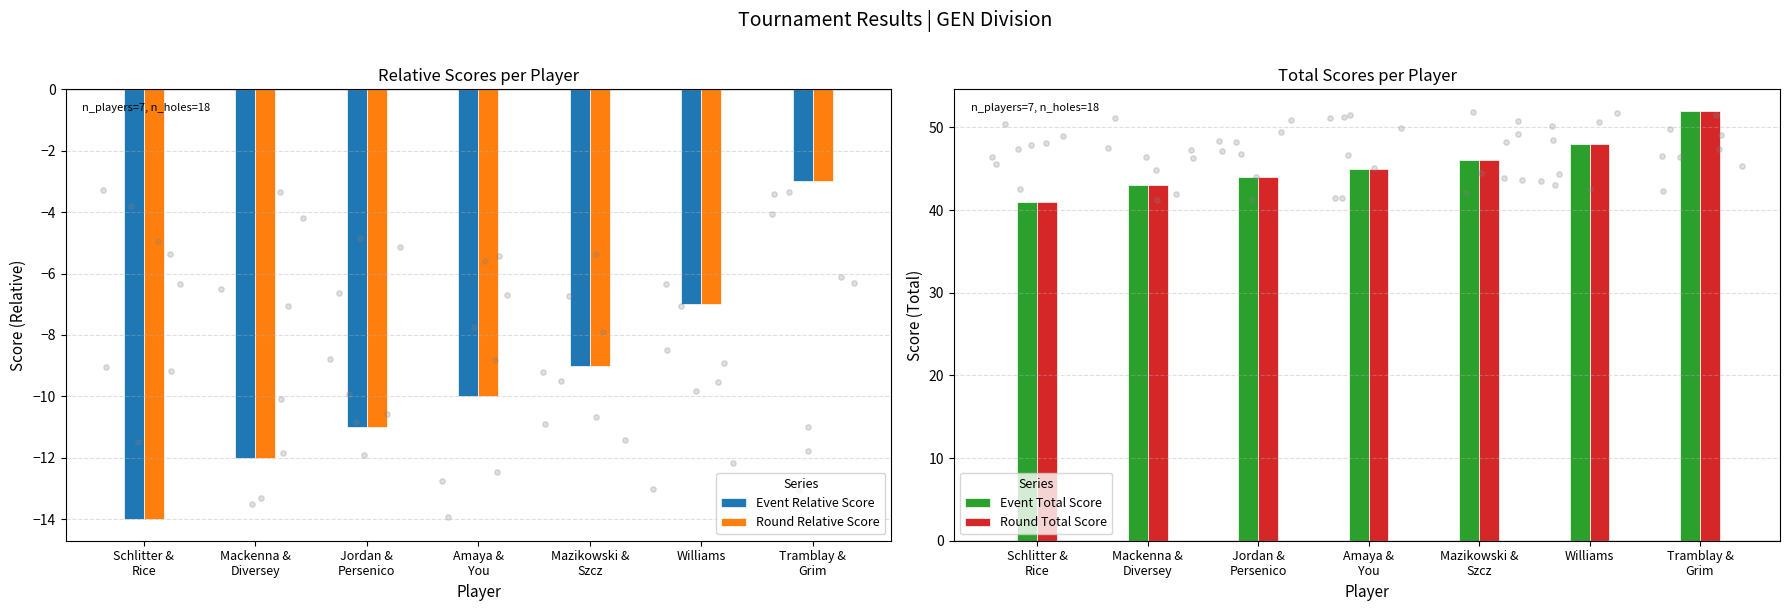

Is the value of Event Relative Score at Amaya &
You greater than the value of Round Relative Score at Jordan &
Persenico?

Yes